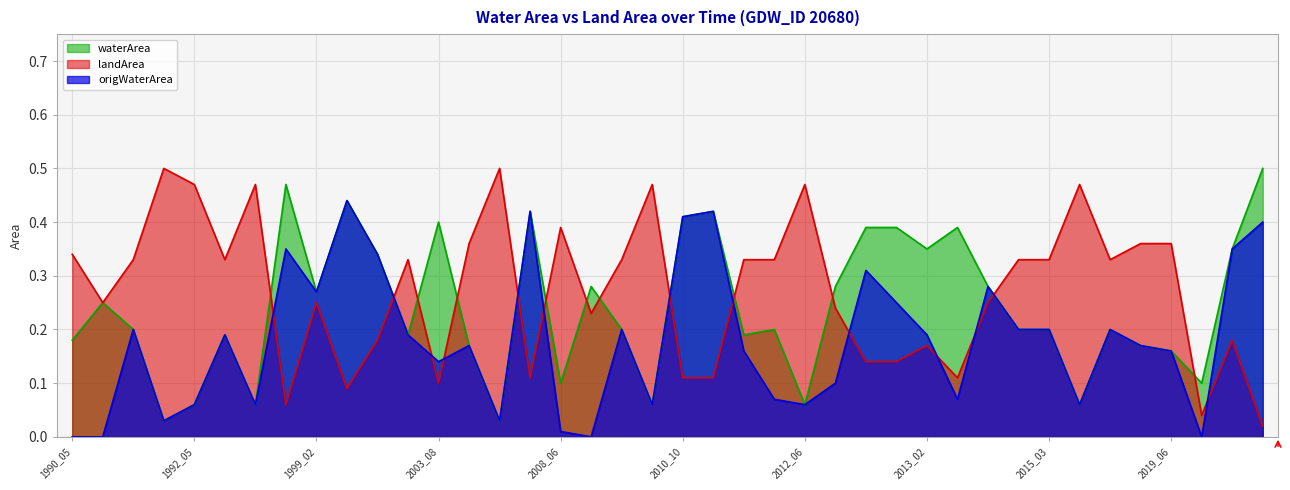

How many series are shown in this chart?

3